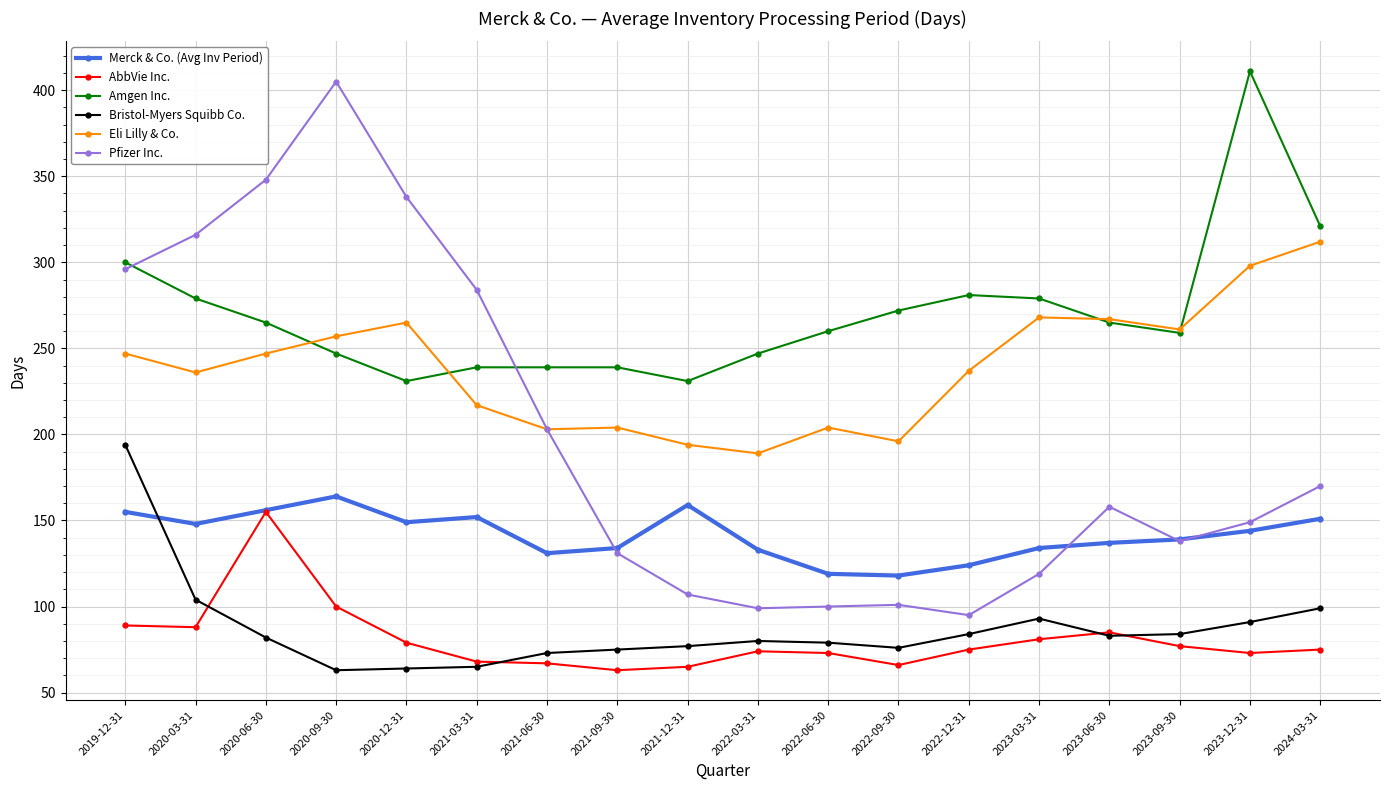

What value does the AbbVie Inc. series have at 2022-06-30?

73